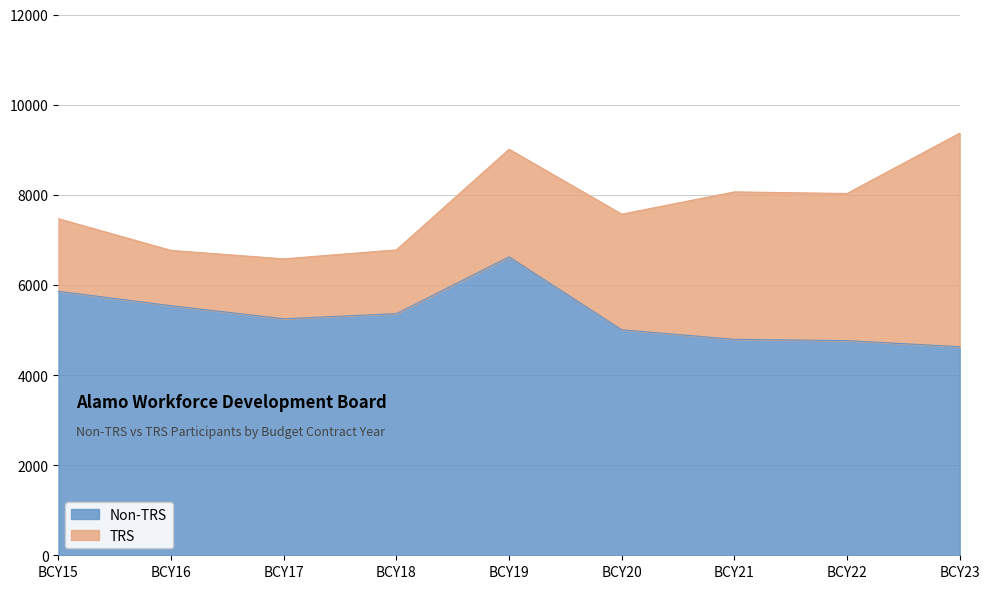

True or false: the data has more than 0 interior local peaks.

True